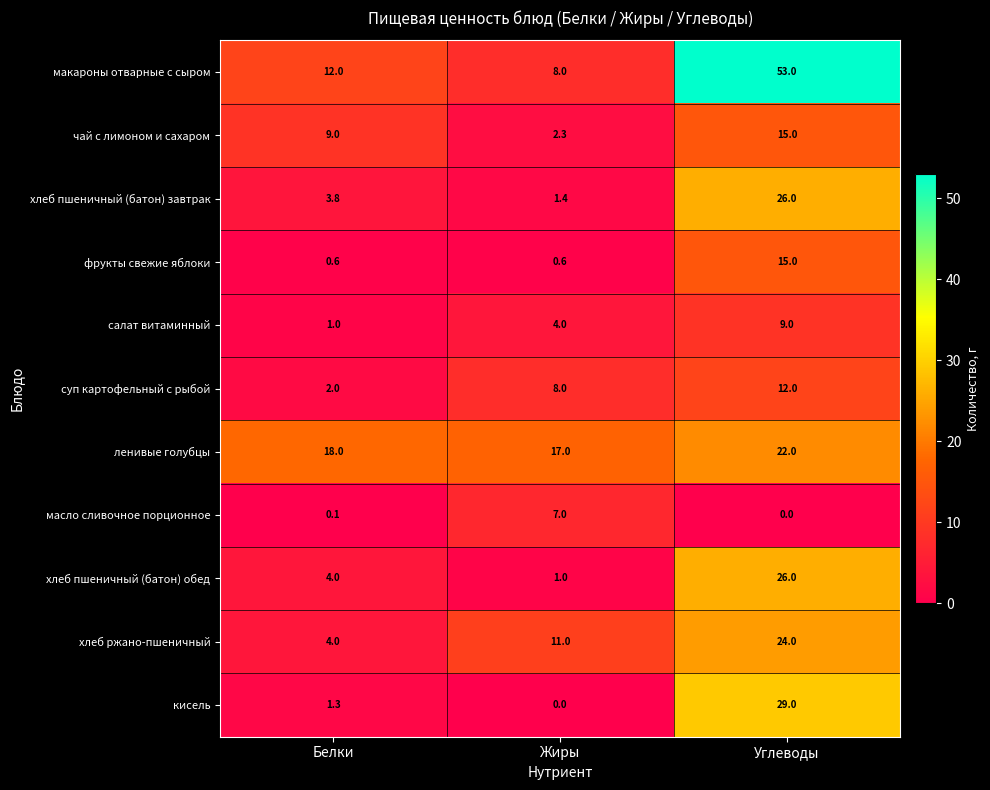

What is the difference between the суп картофельный с рыбой values at Углеводы and Жиры?

4.0